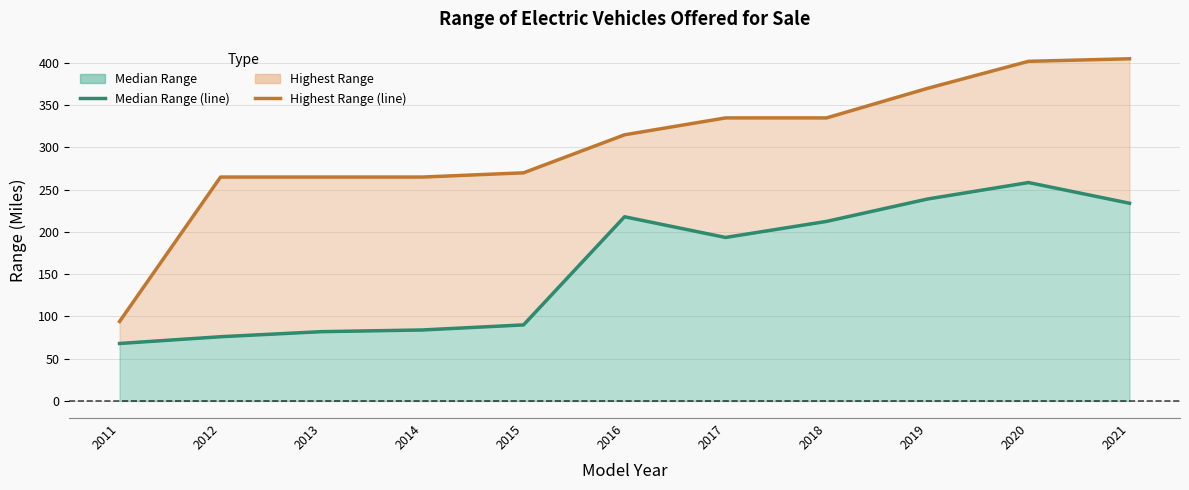

Does the chart display data point markers on the line(s)?

No